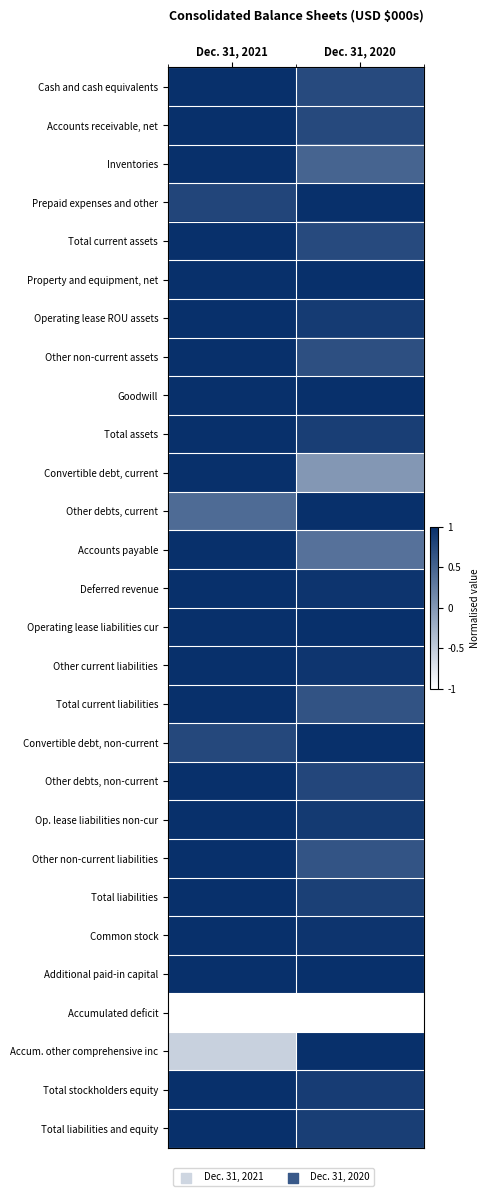

Between Dec. 31, 2021 and Dec. 31, 2020, which series saw the biggest shift?

Accum. other comprehensive inc